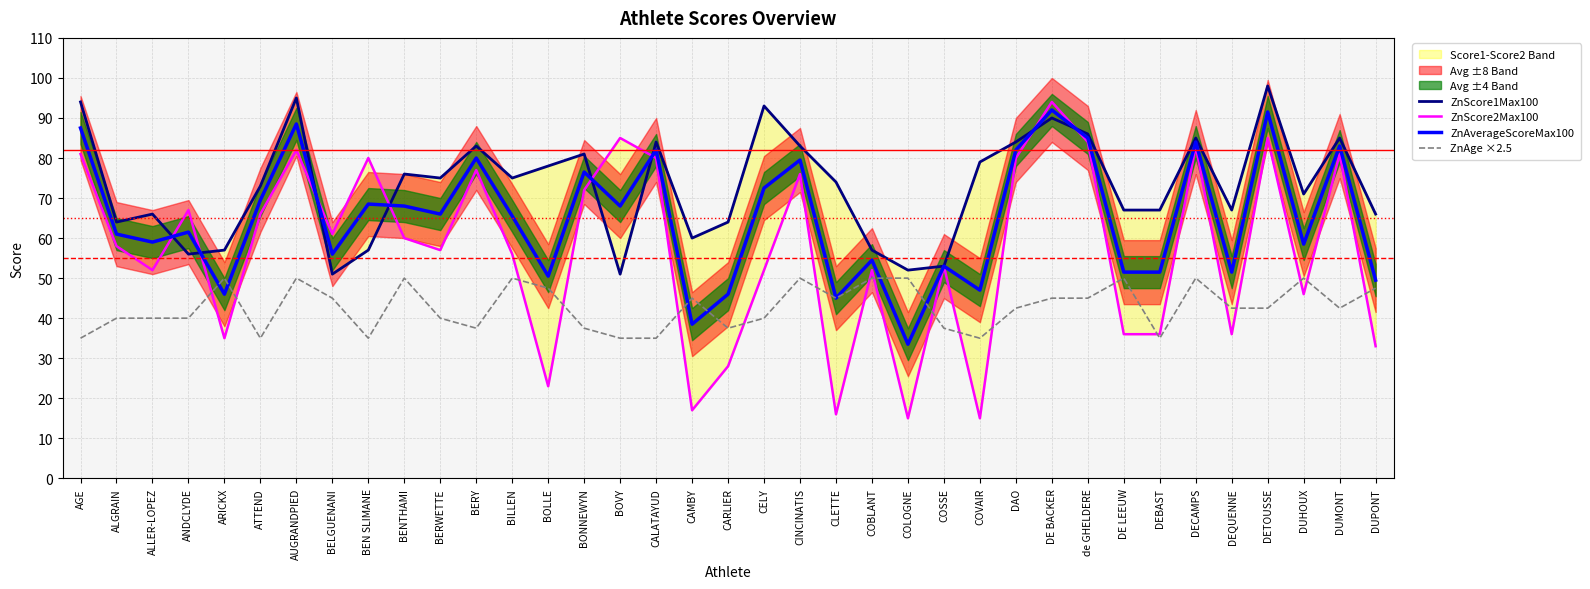

Which series has the largest total across all categories?

ZnScore1Max100